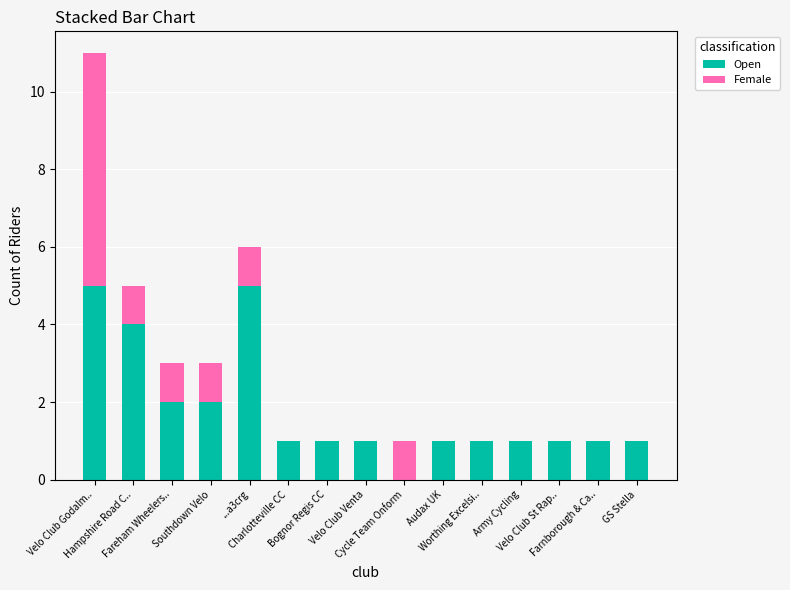

What is the average value of the Open series?

2